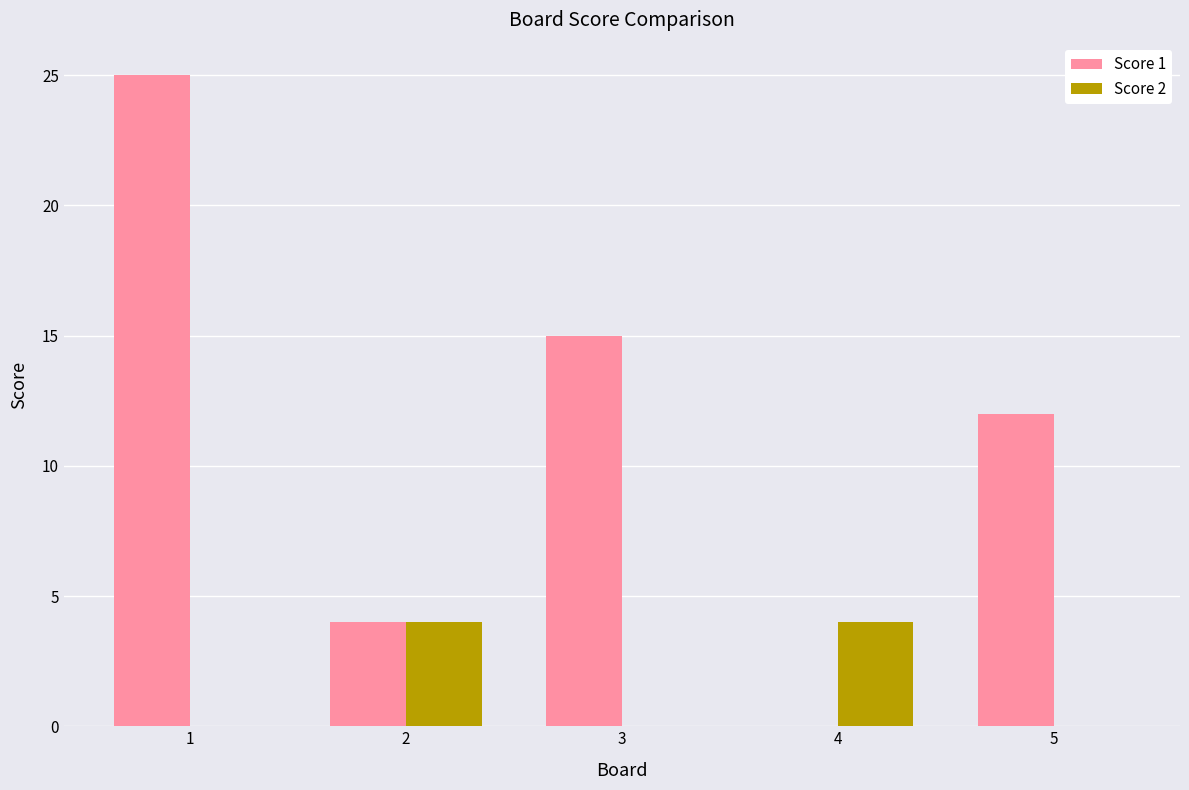

What is the sum of all Score 2 values?

8